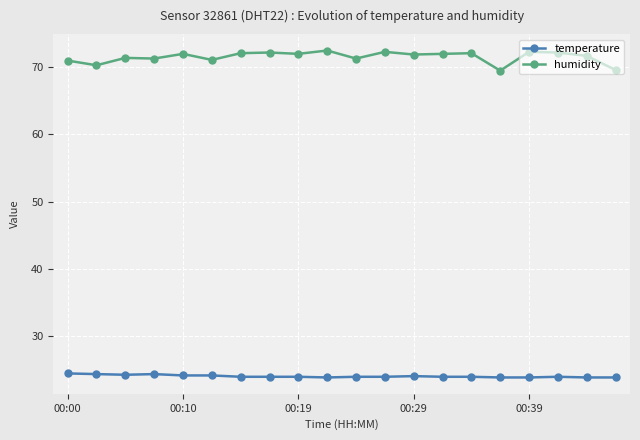

What is the sum of all humidity values?

1430.8